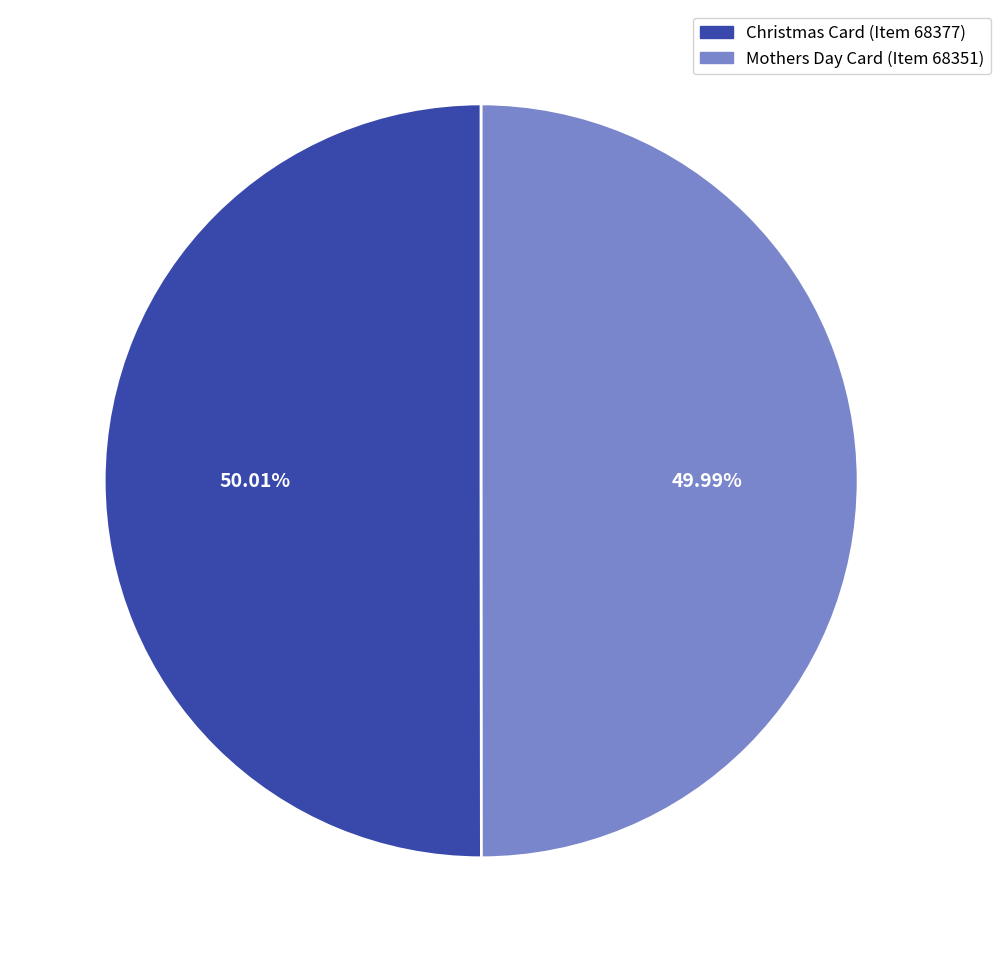

To the nearest percent, what is the average slice percentage?

50%